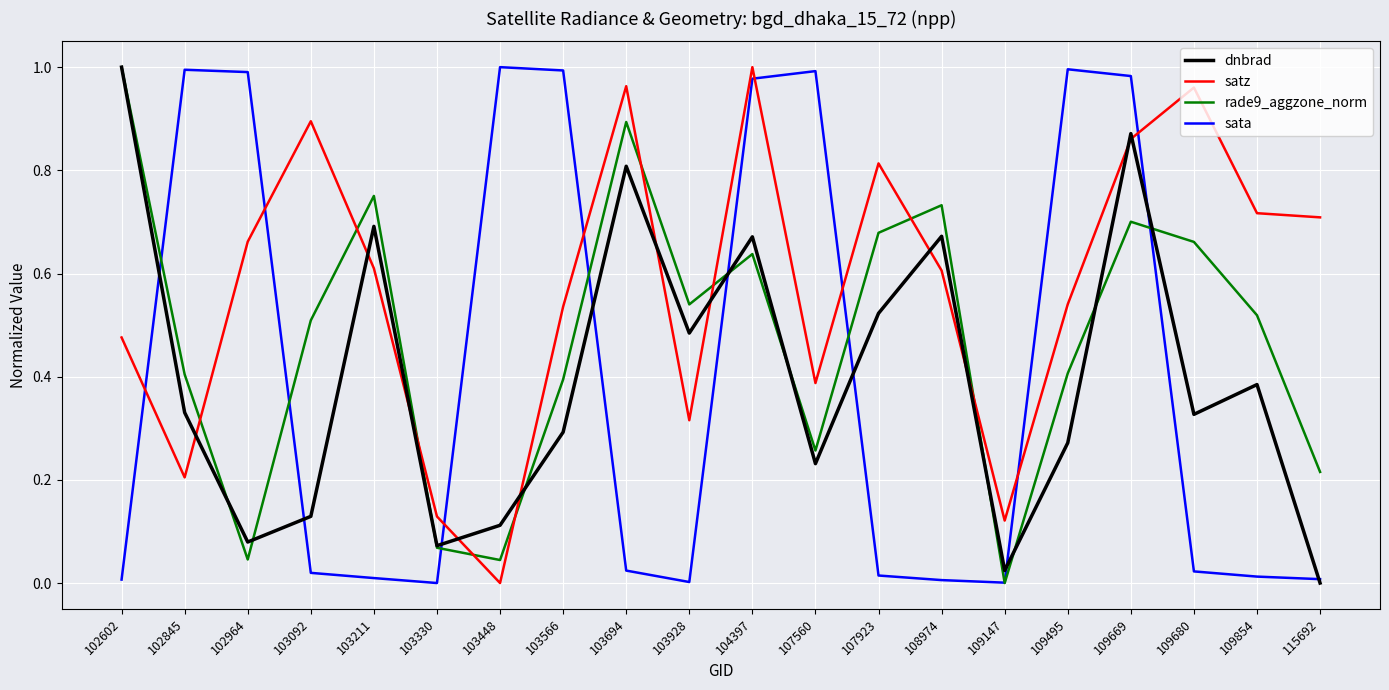

Is this an area chart (filled region under the line)?

No